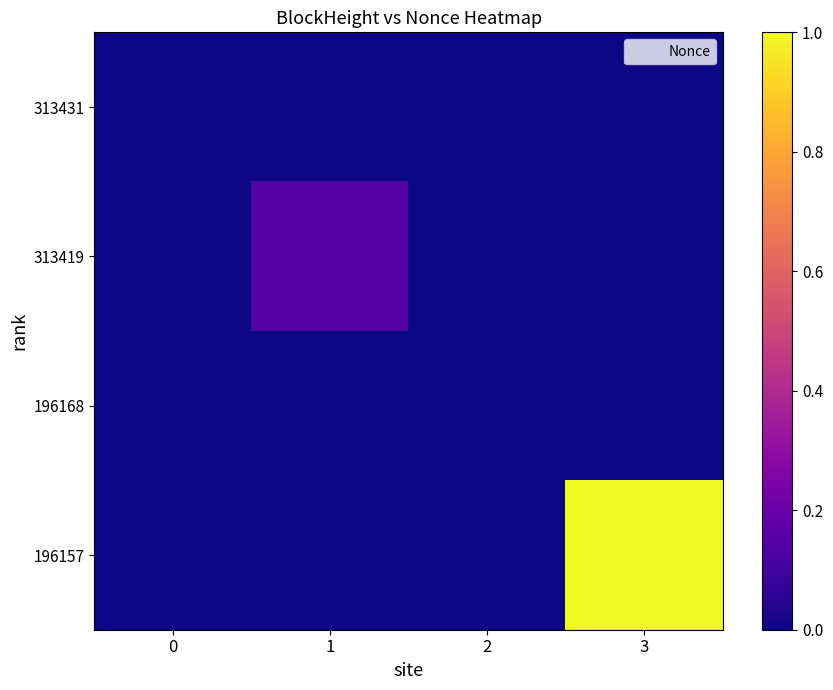

Reading left to right, what are all the values shown in this chart?

313431: 0=0.0	1=0.0	2=0.0	3=0.0
313419: 0=0.0	1=0.1	2=0.0	3=0.0
196168: 0=0.0	1=0.0	2=0.0	3=0.0
196157: 0=0.0	1=0.0	2=0.0	3=1.0